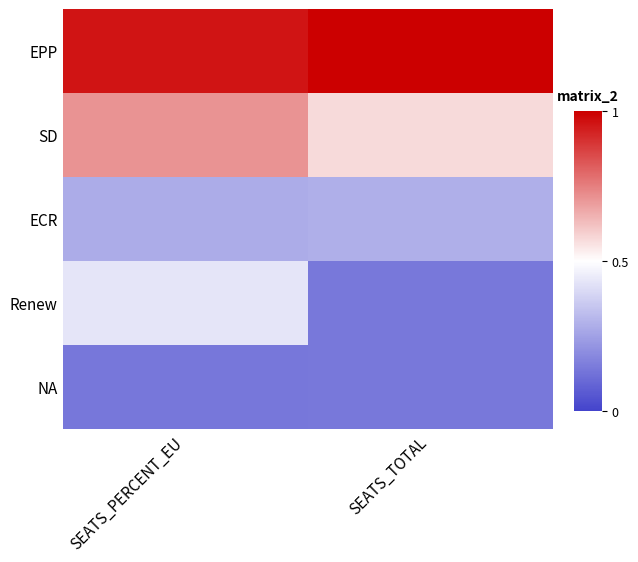

Reading right to left, extract all data points from this chart.

EPP: SEATS_TOTAL=1.0	SEATS_PERCENT_EU=1.0
SD: SEATS_TOTAL=0.6	SEATS_PERCENT_EU=0.7
ECR: SEATS_TOTAL=0.3	SEATS_PERCENT_EU=0.3
Renew: SEATS_TOTAL=0.1	SEATS_PERCENT_EU=0.4
NA: SEATS_TOTAL=0.1	SEATS_PERCENT_EU=0.1